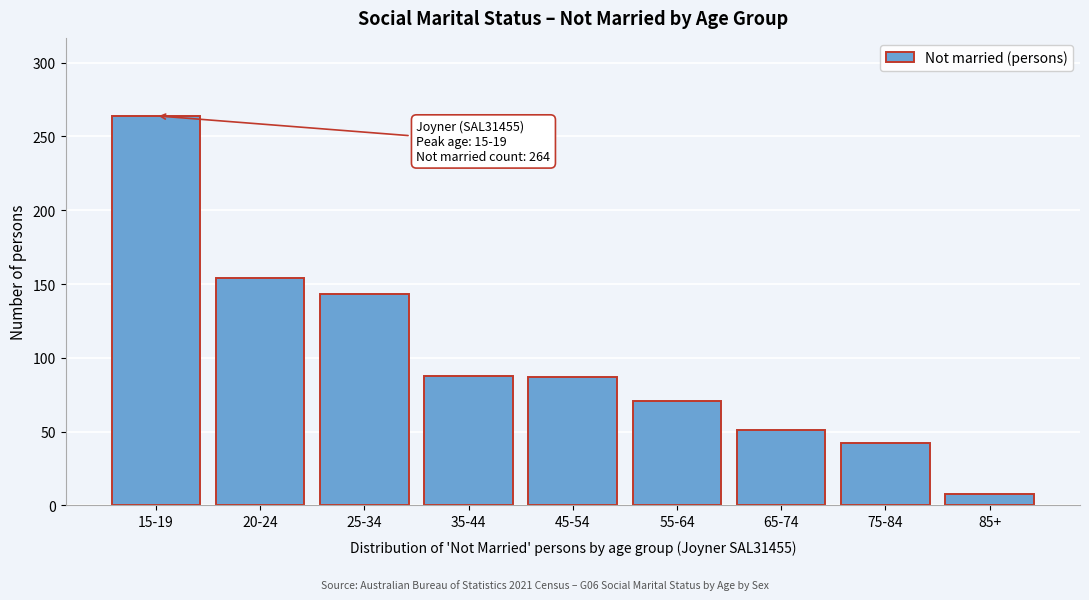

What is the minimum value shown in the chart?

8